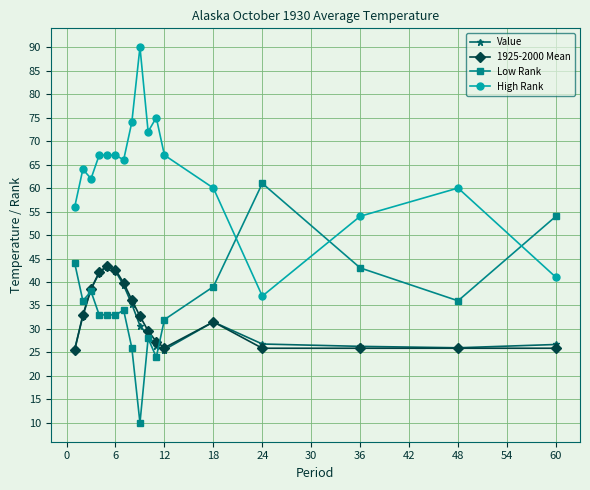

What is the minimum value for Value?

25.6